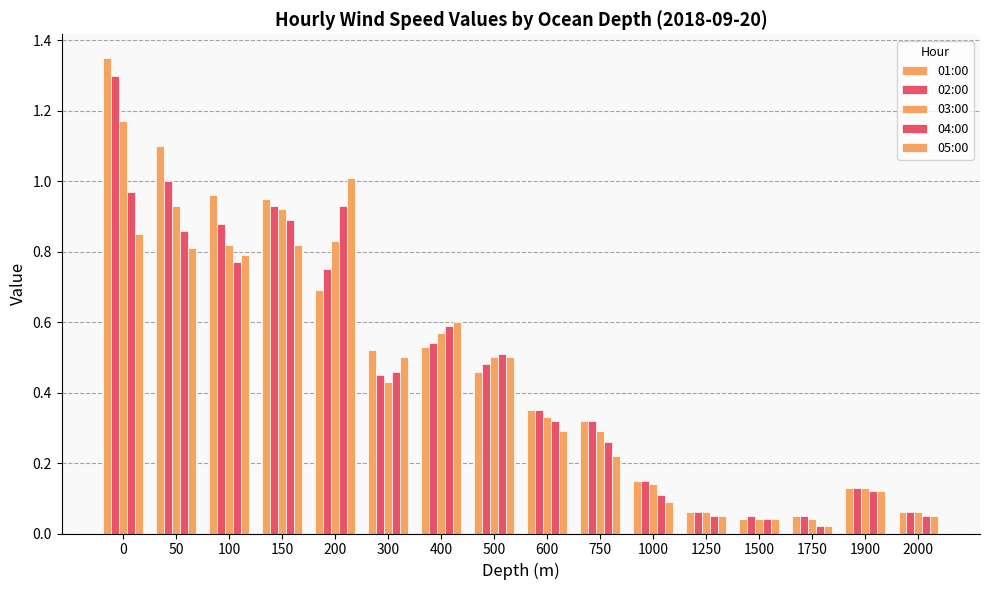

At how many categories does at least one series exceed 0?

16